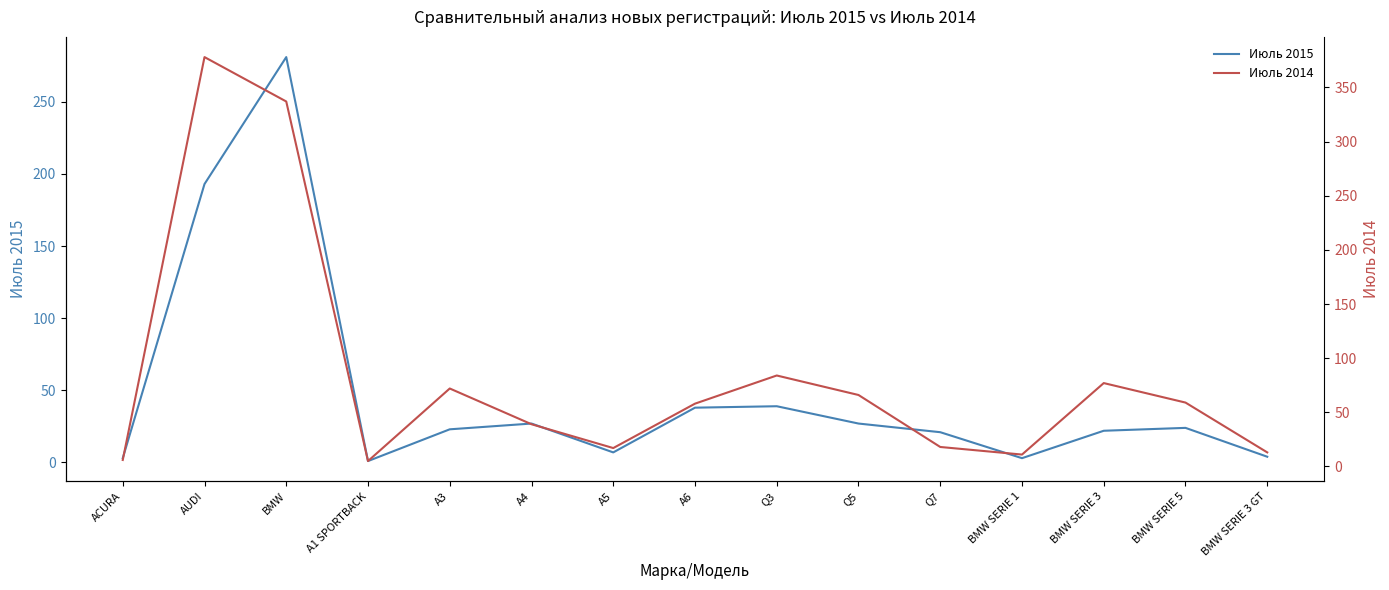

Rank the series by their average value, from lowest to highest.

Июль 2015, Июль 2014